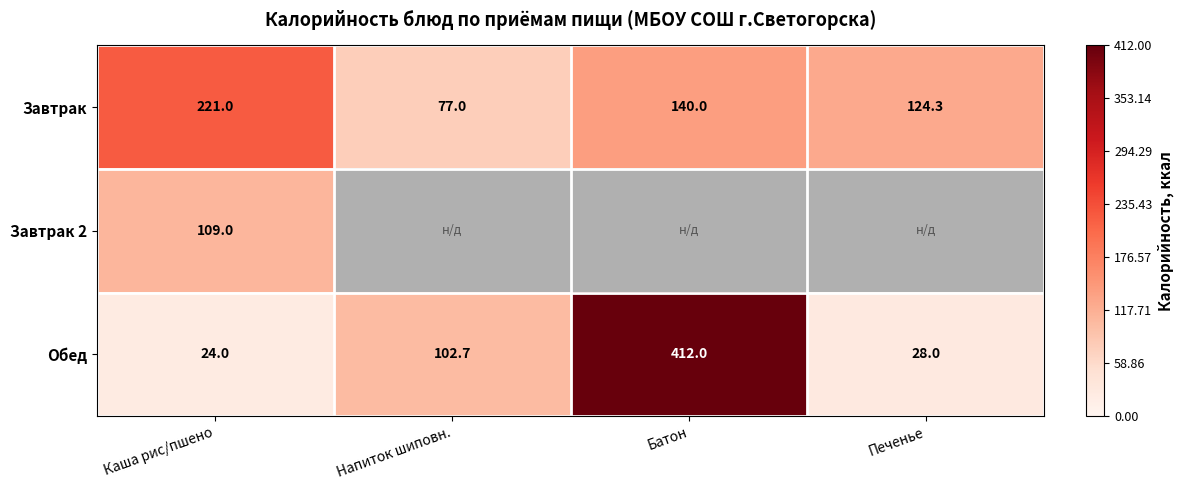

What value does the Завтрак series have at Печенье?

124.3